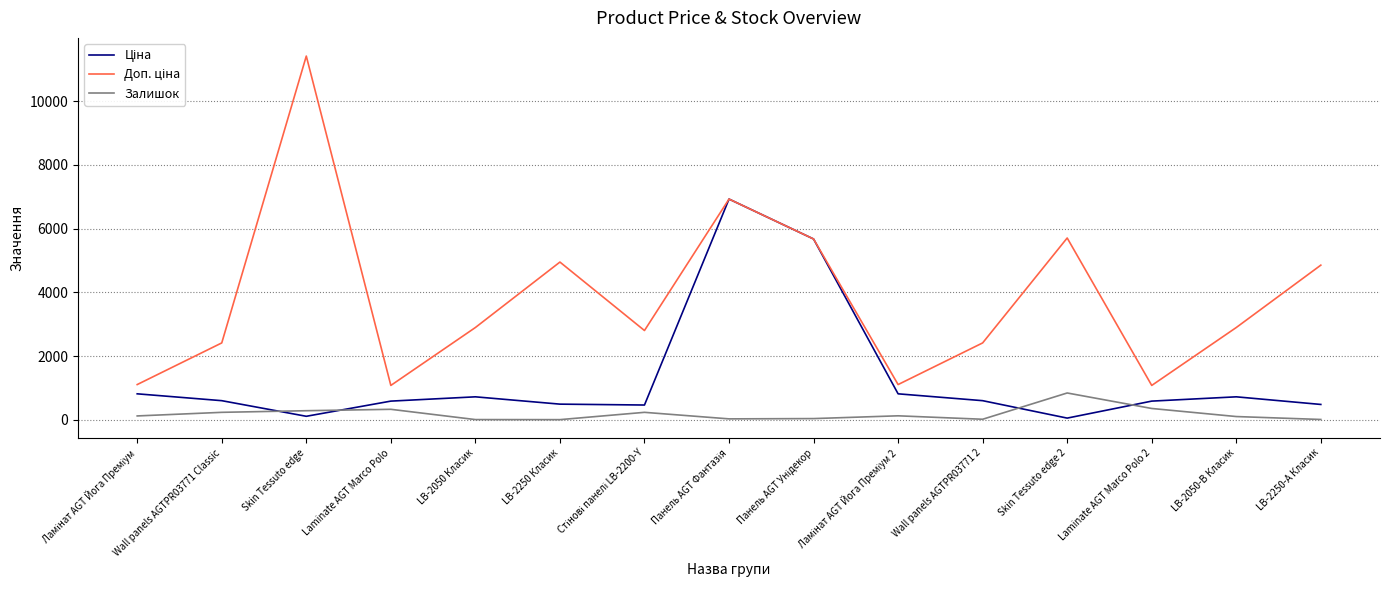

Which label corresponds to the largest value in the chart?

Skin Tessuto edge